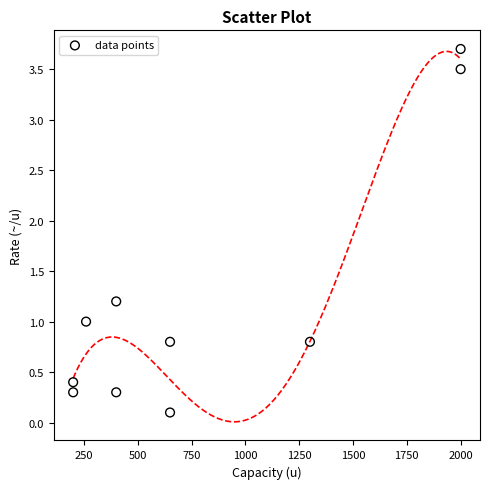

What is the range of Y values (max minus min)?

3.6